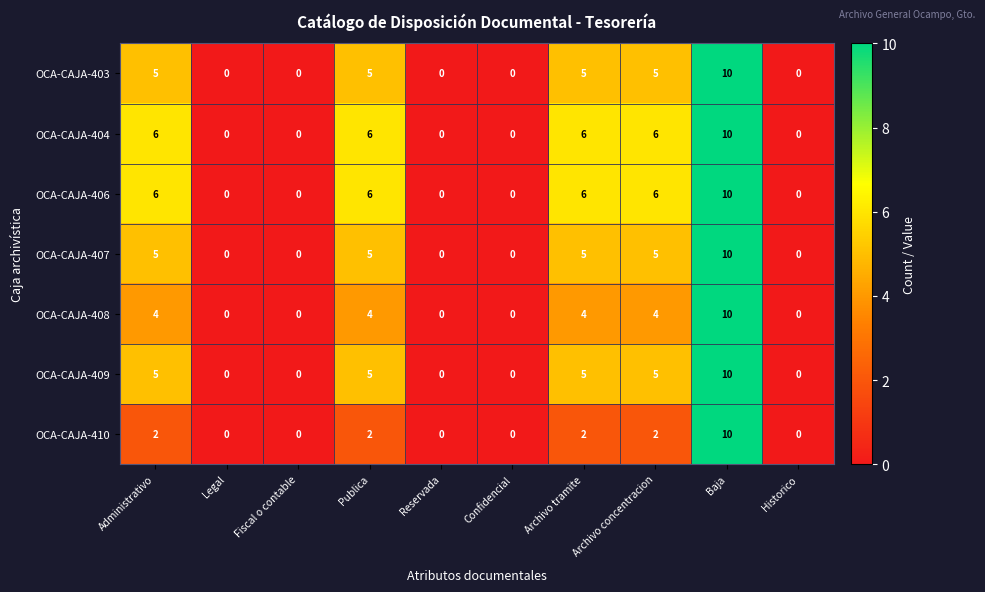

What is the total value across all series at Publica?

33